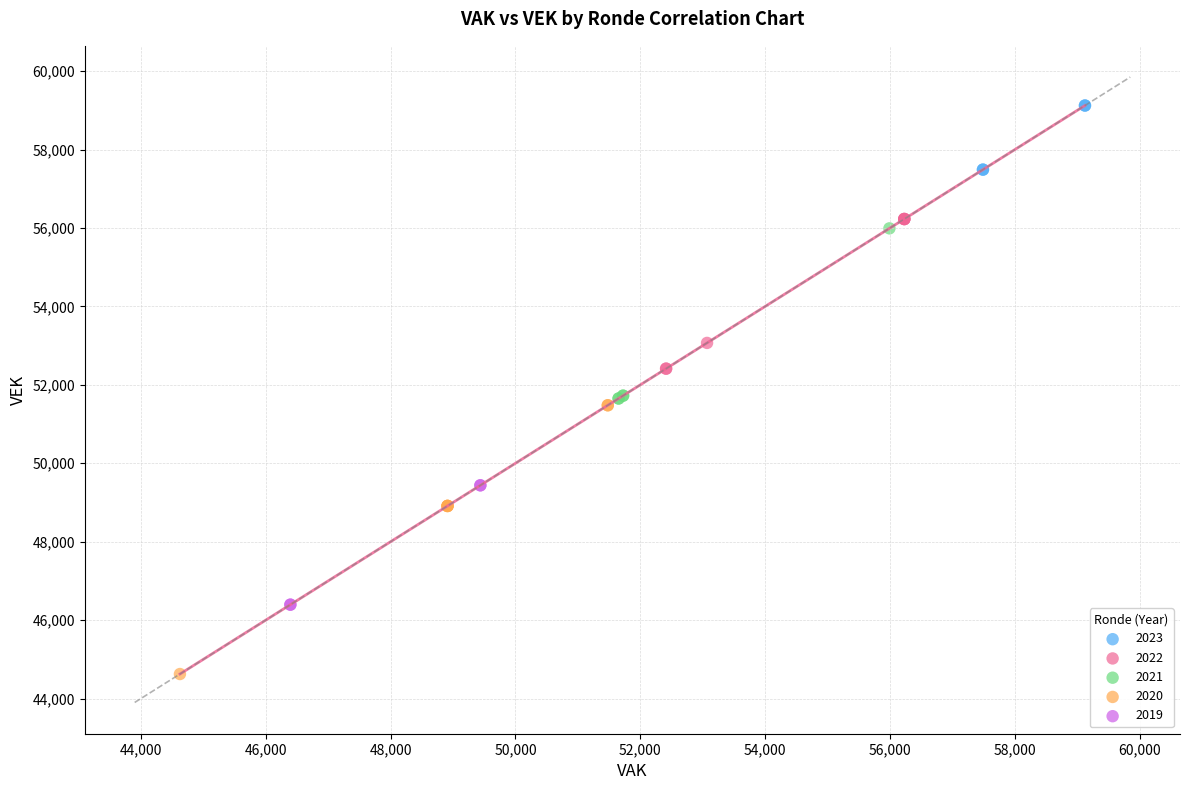

Which series reaches the minimum Y coordinate?

2020